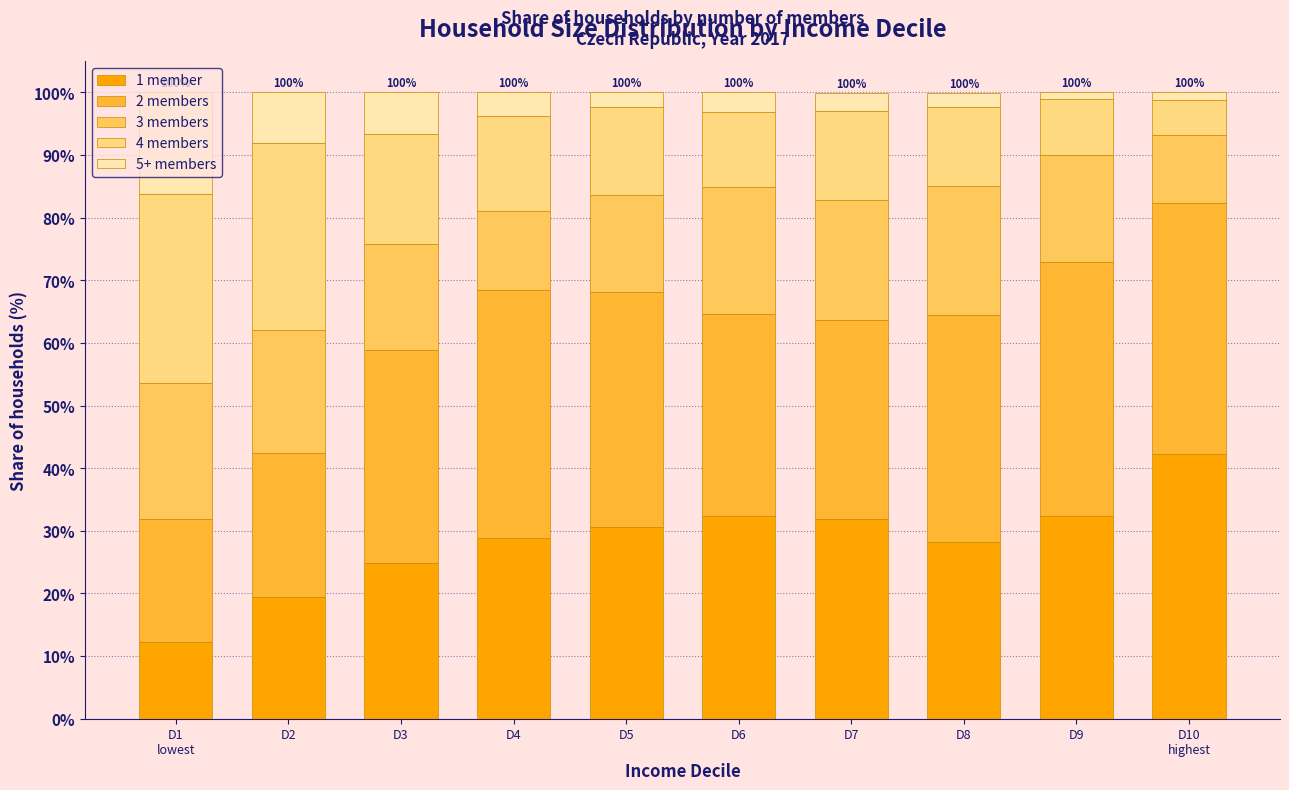

What is the difference between the second highest and minimum values in the 1 member series?

20.2